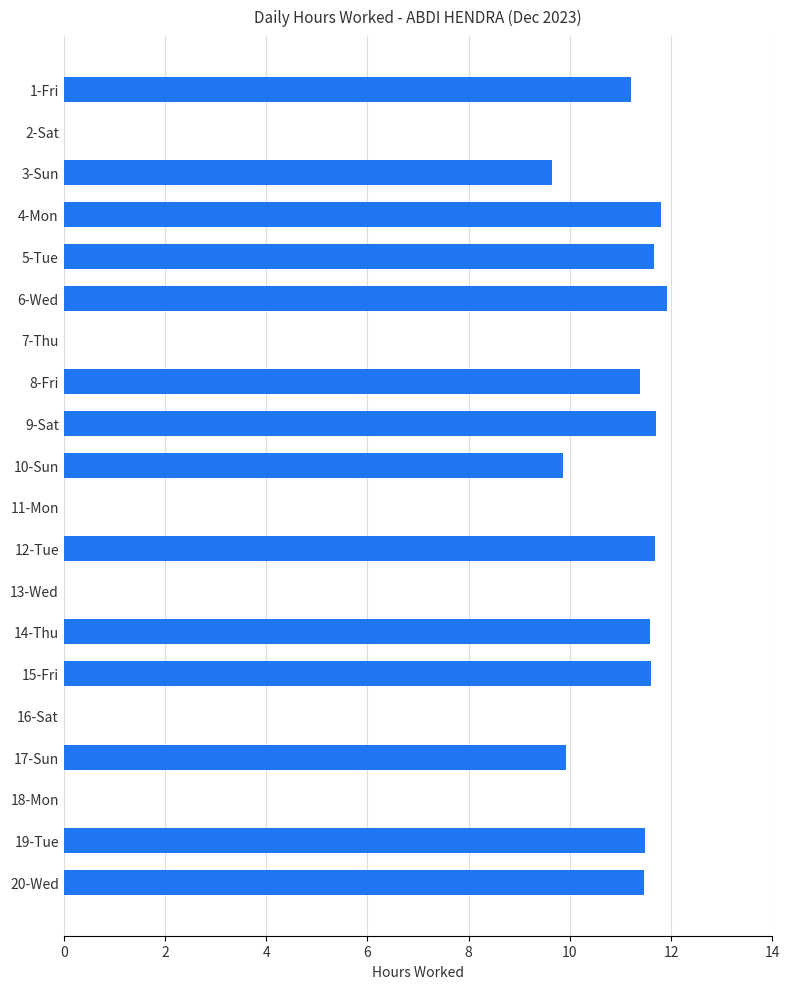

What is the sum of all values?

157.0